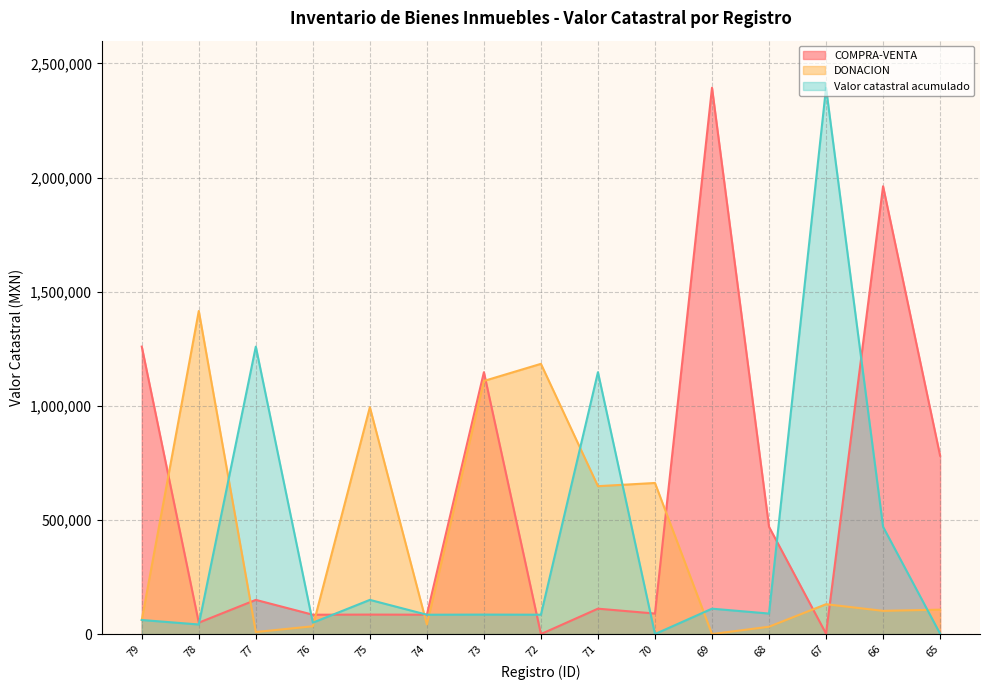

Which category has the highest value across all series?

69